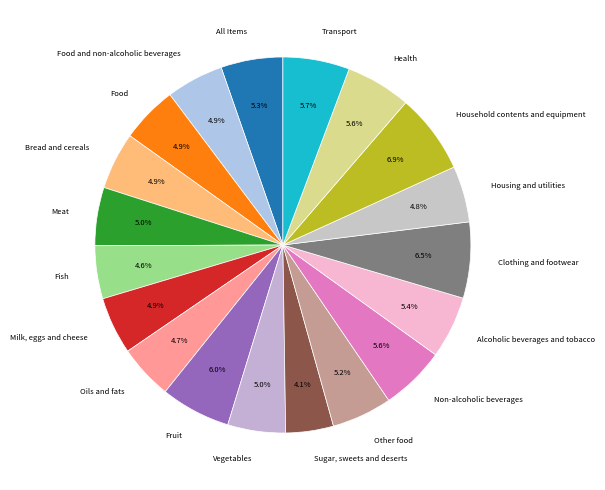

To the nearest percent, what is the average slice percentage?

5%